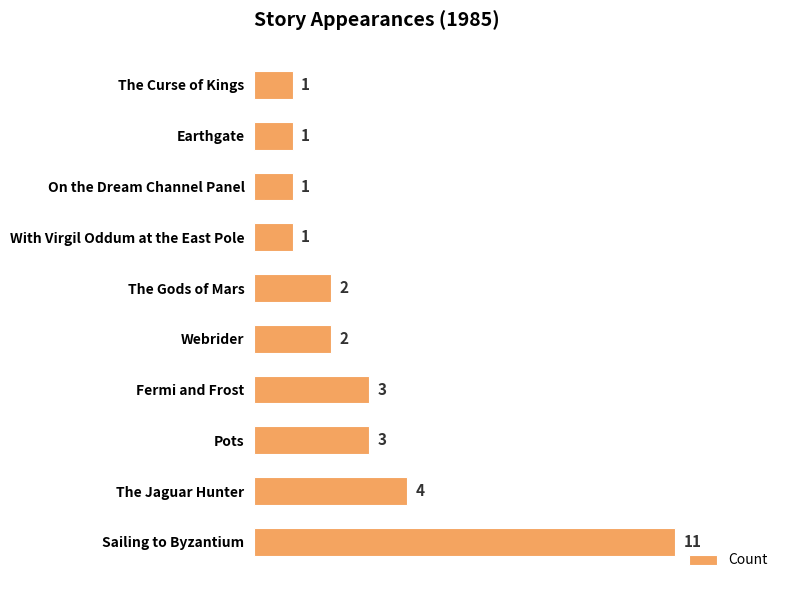

How many data points are less than 2?

4